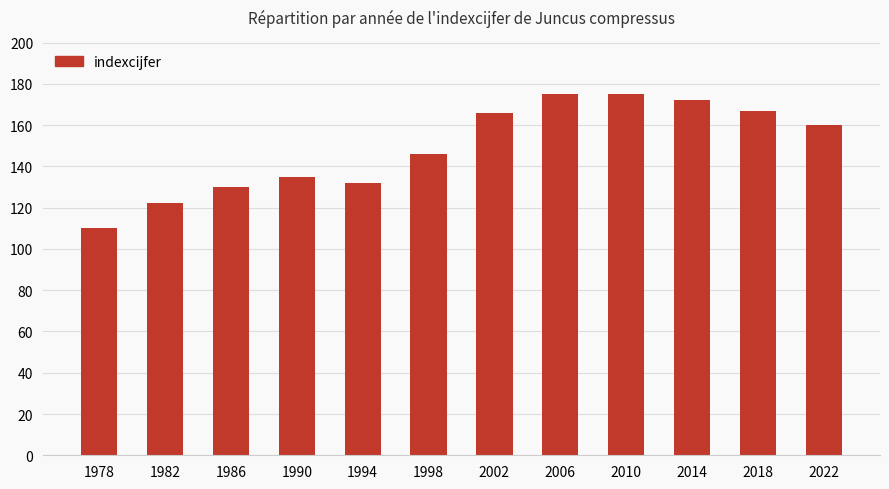

What is the change in value from 1994 to 2014?

+40